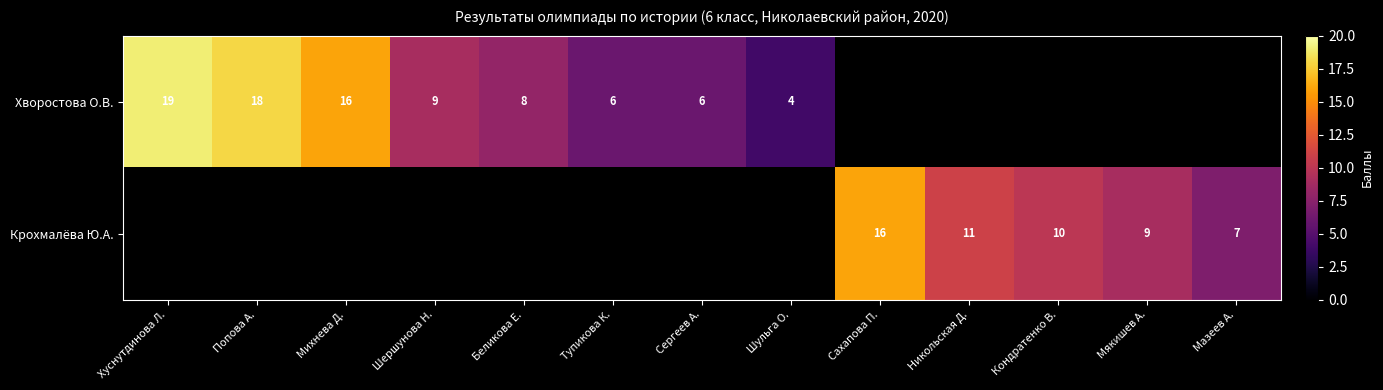

Is the value of Хворостова О.В. at Сергеев А. greater than the value of Крохмалёва Ю.А. at Никольская Д.?

No